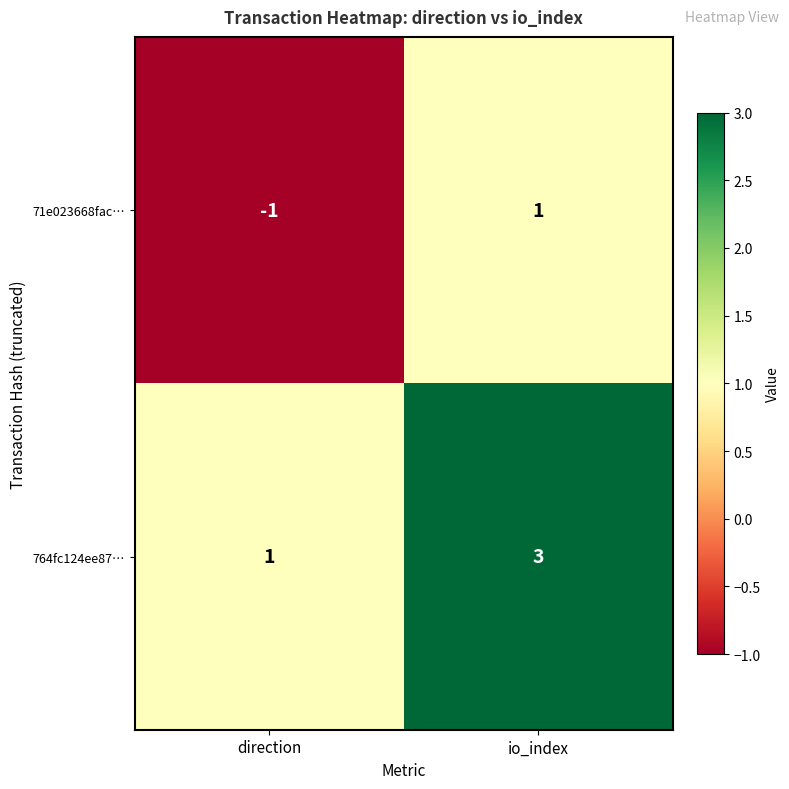

What is the approximate value of 764fc124ee87… at io_index?

3